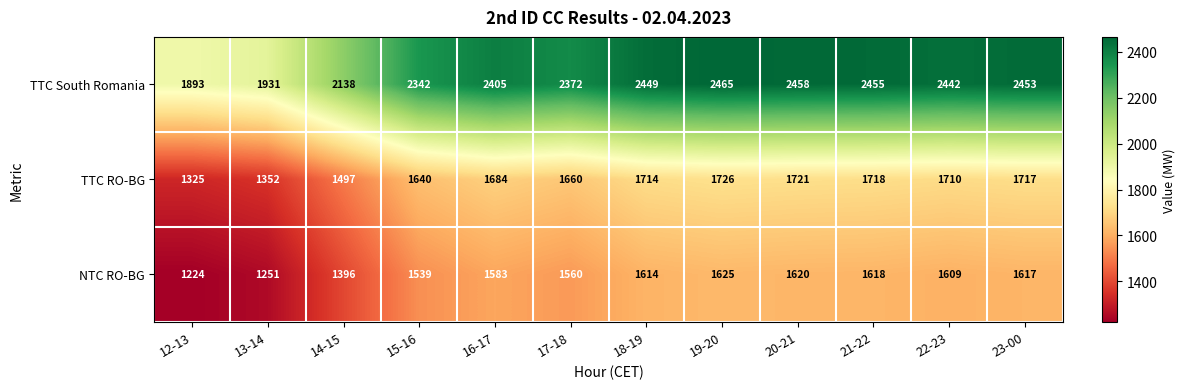

Between 12-13 and 22-23, which series saw the biggest shift?

TTC South Romania